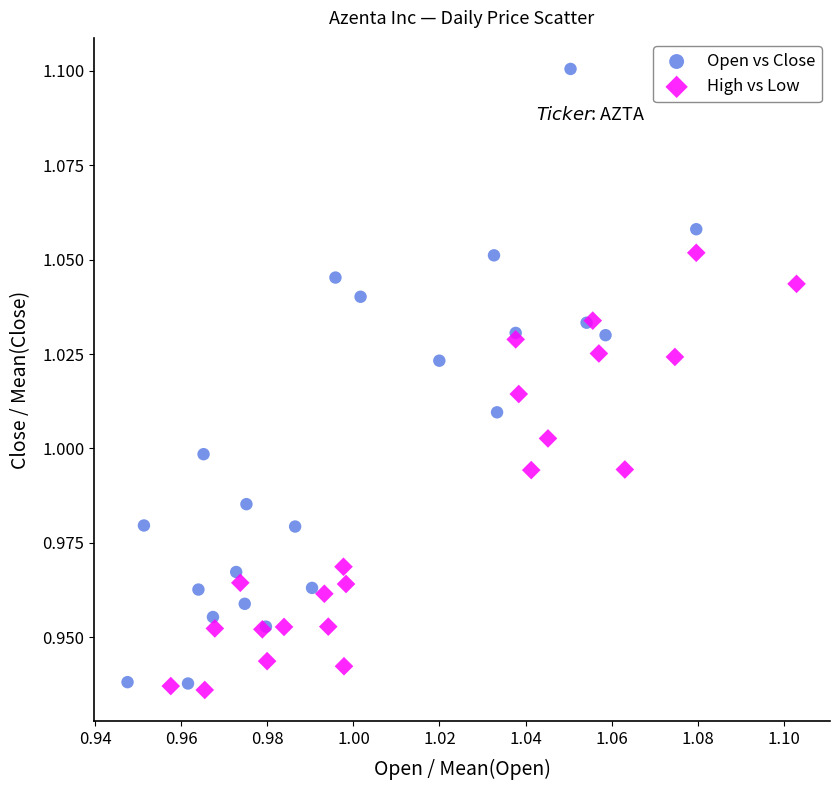

Which series reaches the maximum Y coordinate?

Open vs Close